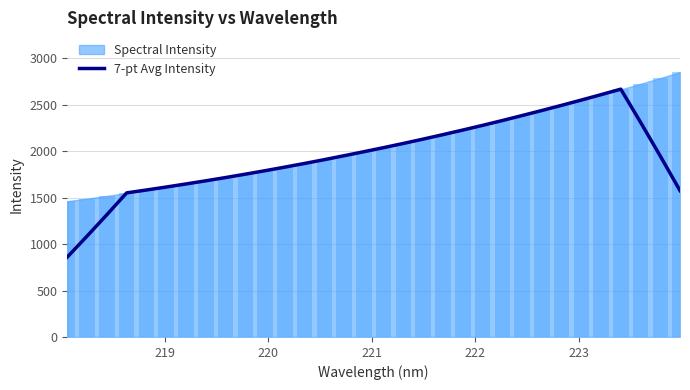

Reading left to right, what are all the values shown in this chart?

860.7	1086.6	1317.0	1552.2	1583.3	1615.3	1648.4	1682.3	1717.4	1753.9	1791.3	1829.9	1869.4	1910.5	1952.9	1996.0	2039.9	2085.2	2131.8	2180.0	2229.1	2279.5	2331.5	2385.1	2439.6	2495.2	2552.2	2610.3	2669.8	2313.6	1949.3	1576.8